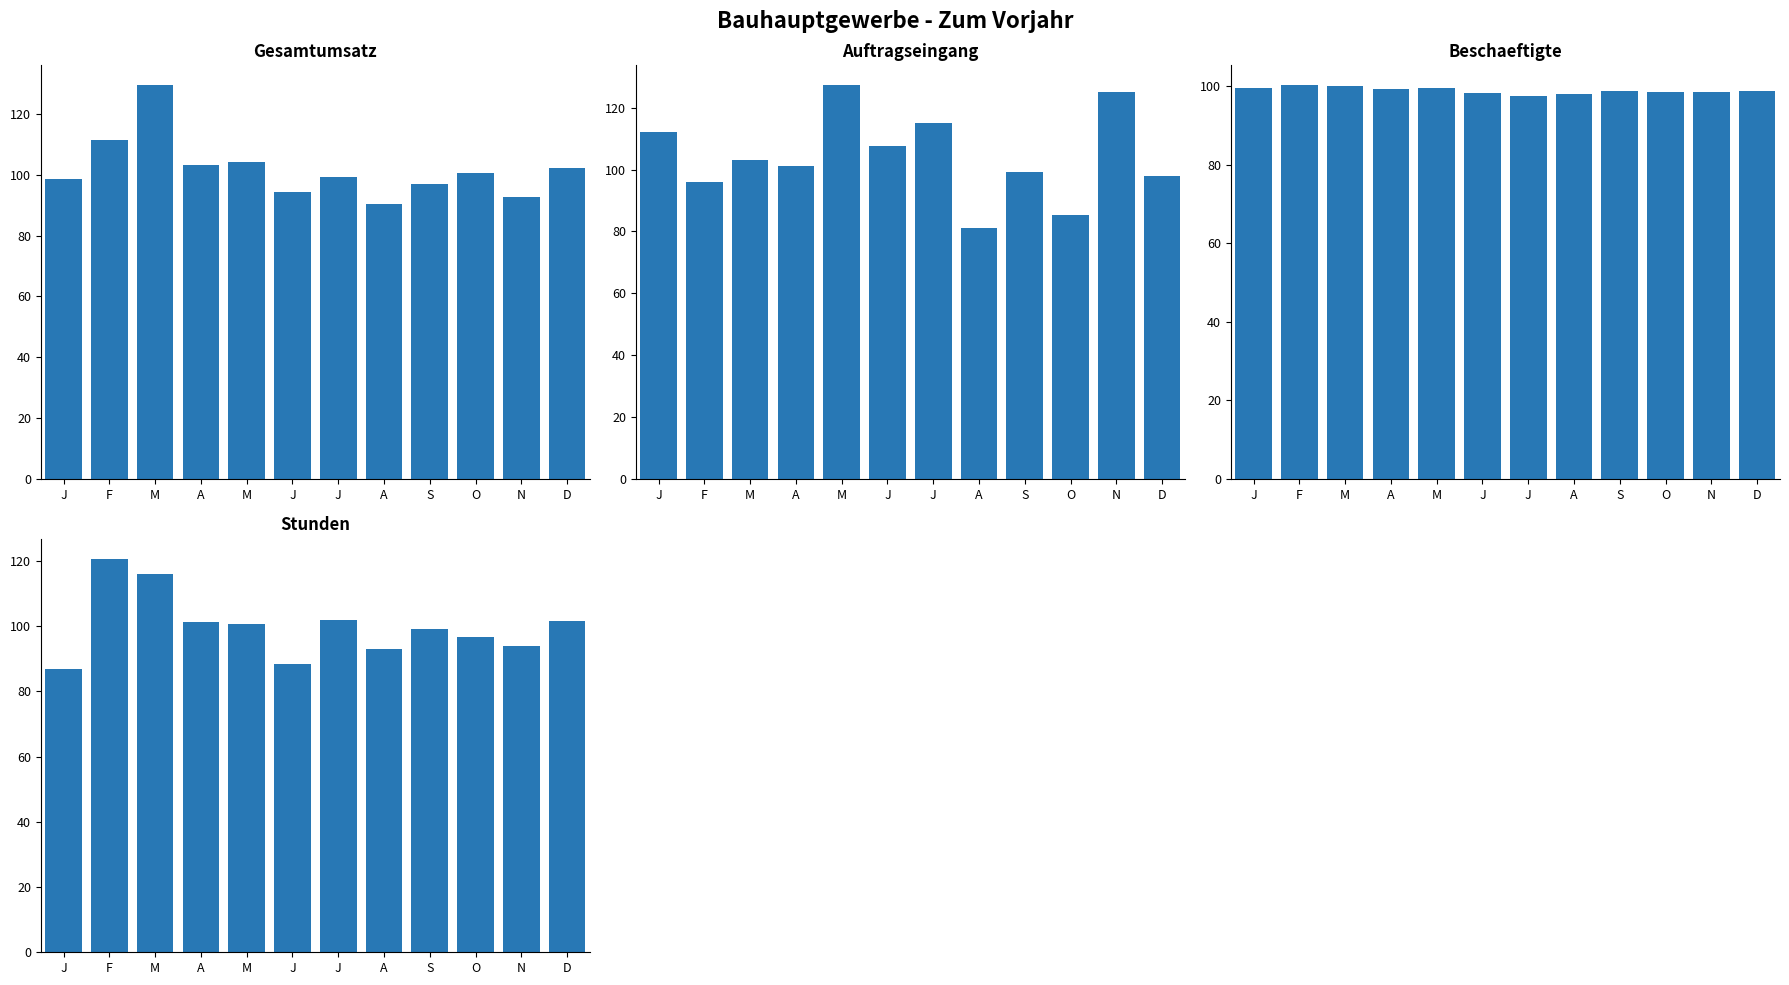

Which series has the widest spread of values?

Auftragseingang